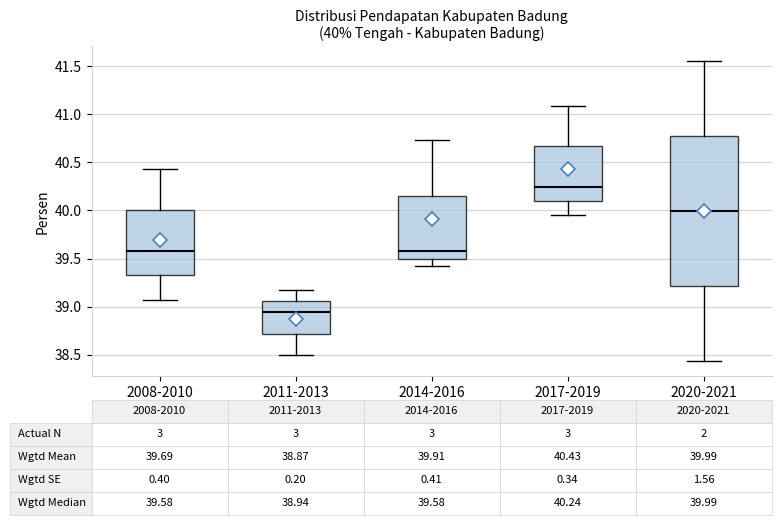

Comparing the boxes themselves (not the whiskers), which one is the tallest?

2020-2021